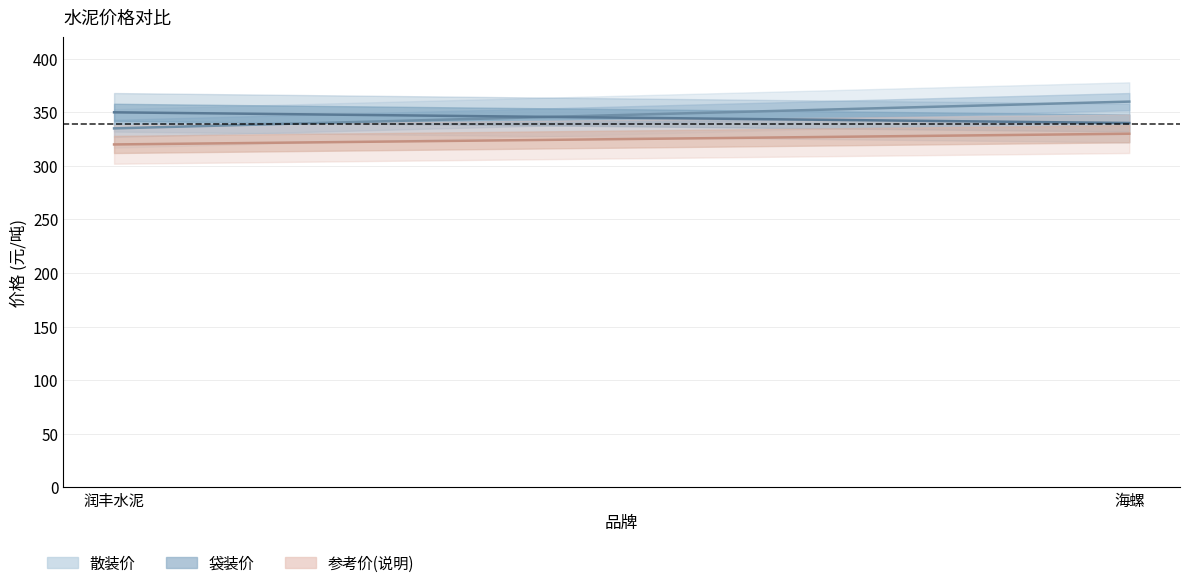

How many lines are shown in the chart?

3